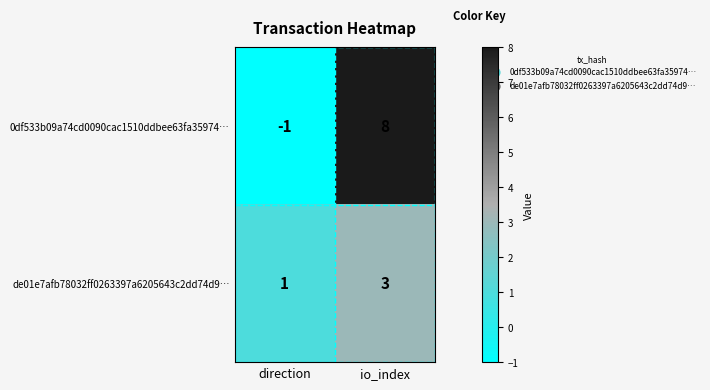

At io_index, list the series in order from largest to smallest.

0df533b09a74cd0090cac1510ddbee63fa35974…, de01e7afb78032ff0263397a6205643c2dd74d9…